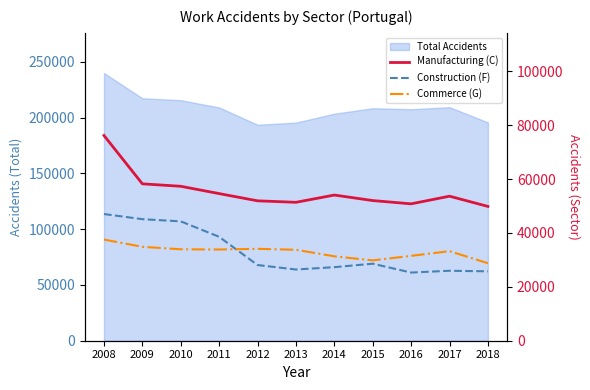

What is the smallest value displayed?

25302